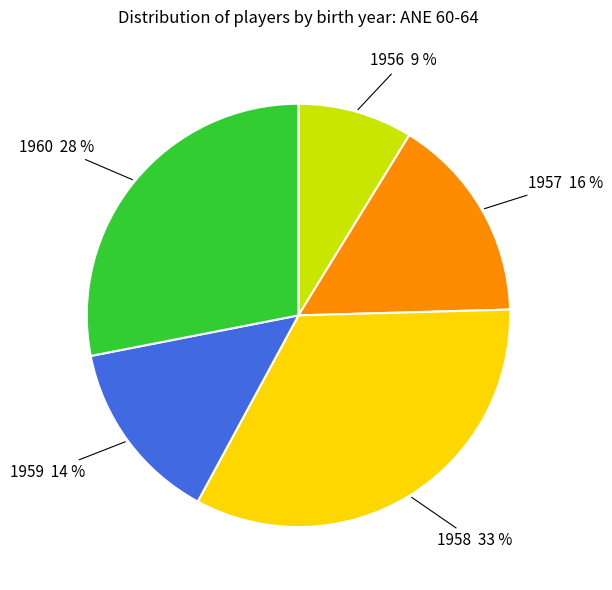

Is there any slice that represents more than half of the pie?

No